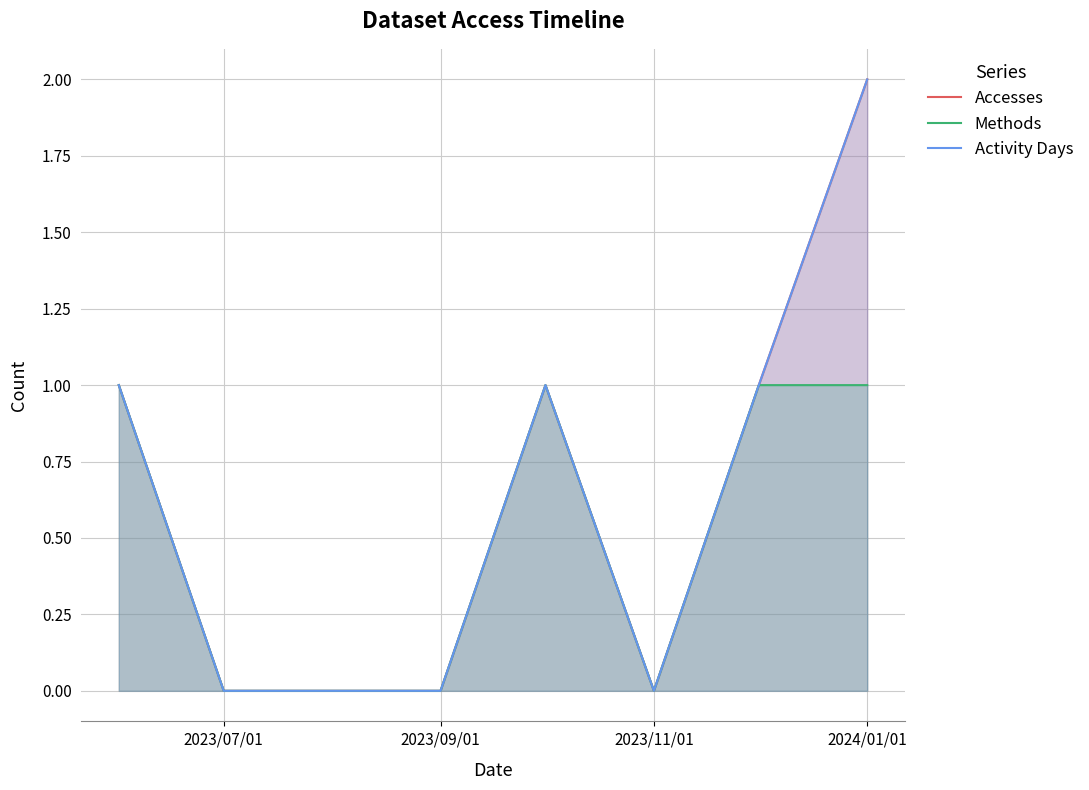

How many interior local peaks does the Activity Days series have?

1